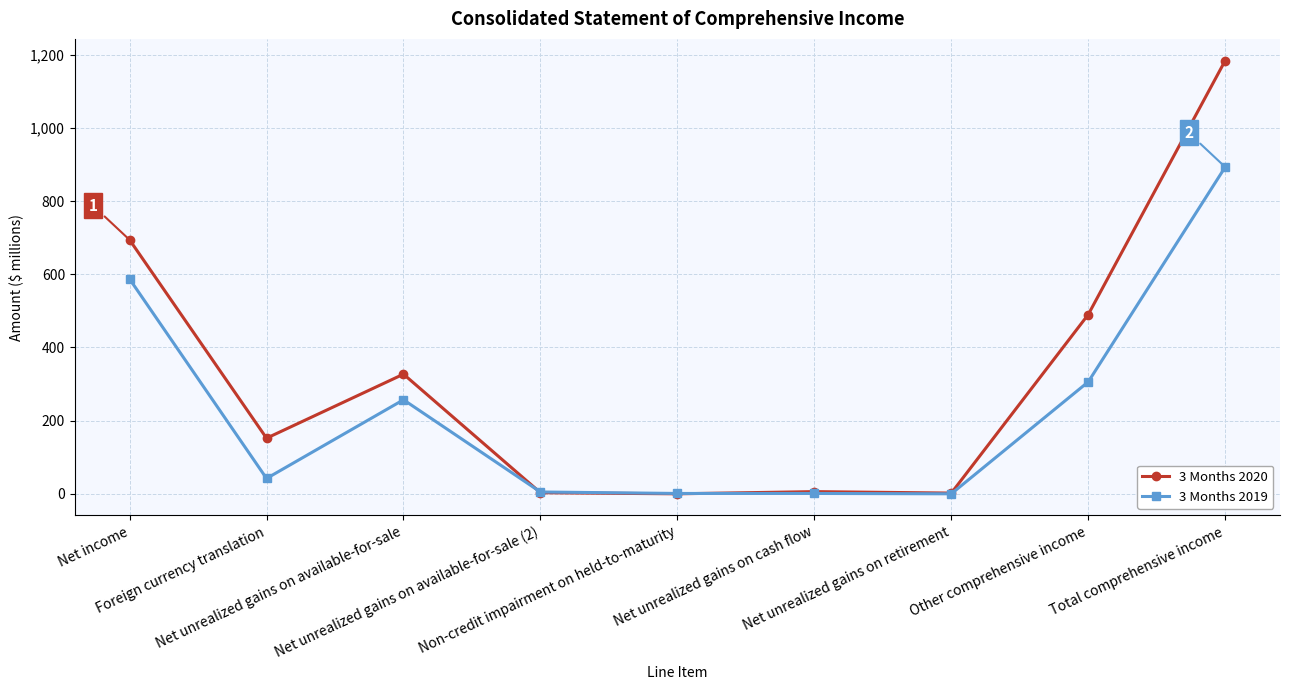

At Net income, list the series in order from largest to smallest.

3 Months 2020, 3 Months 2019